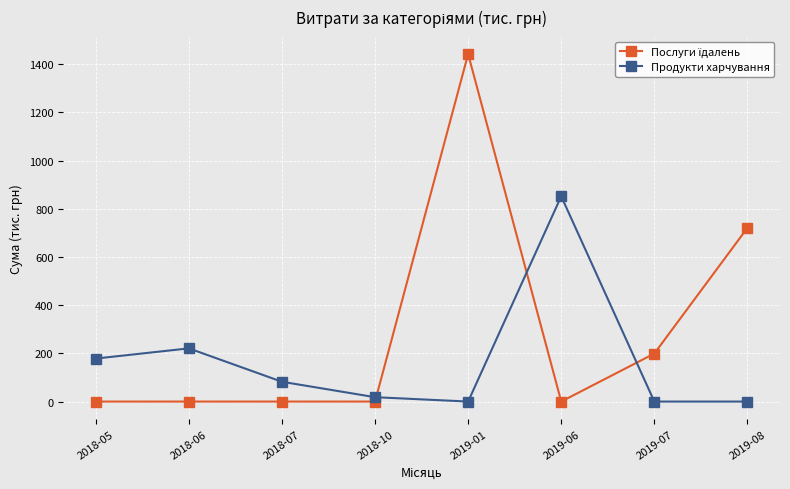

At which category is the sum across all series the highest?

2019-01